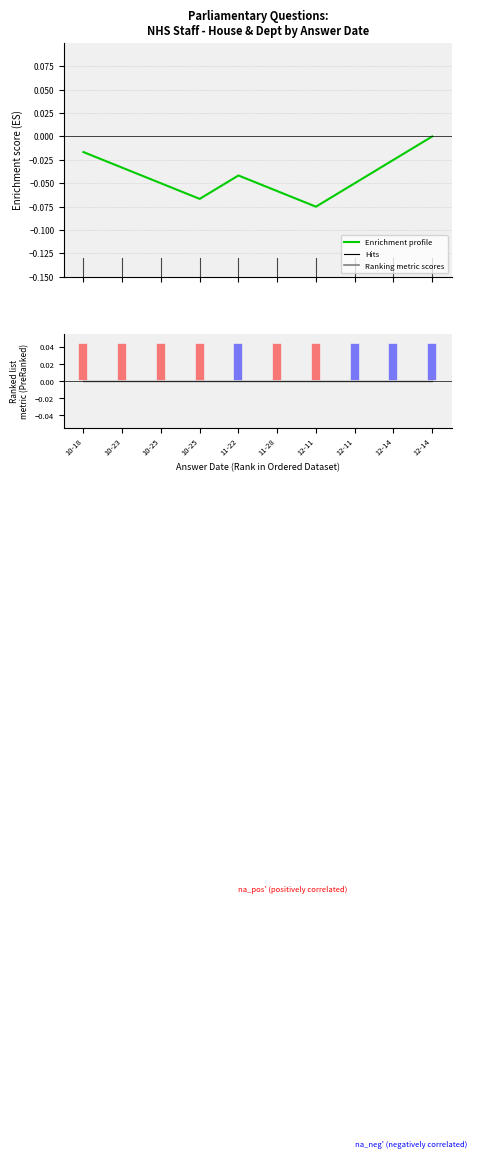

What is the label of the 1st point from the left?

10-18